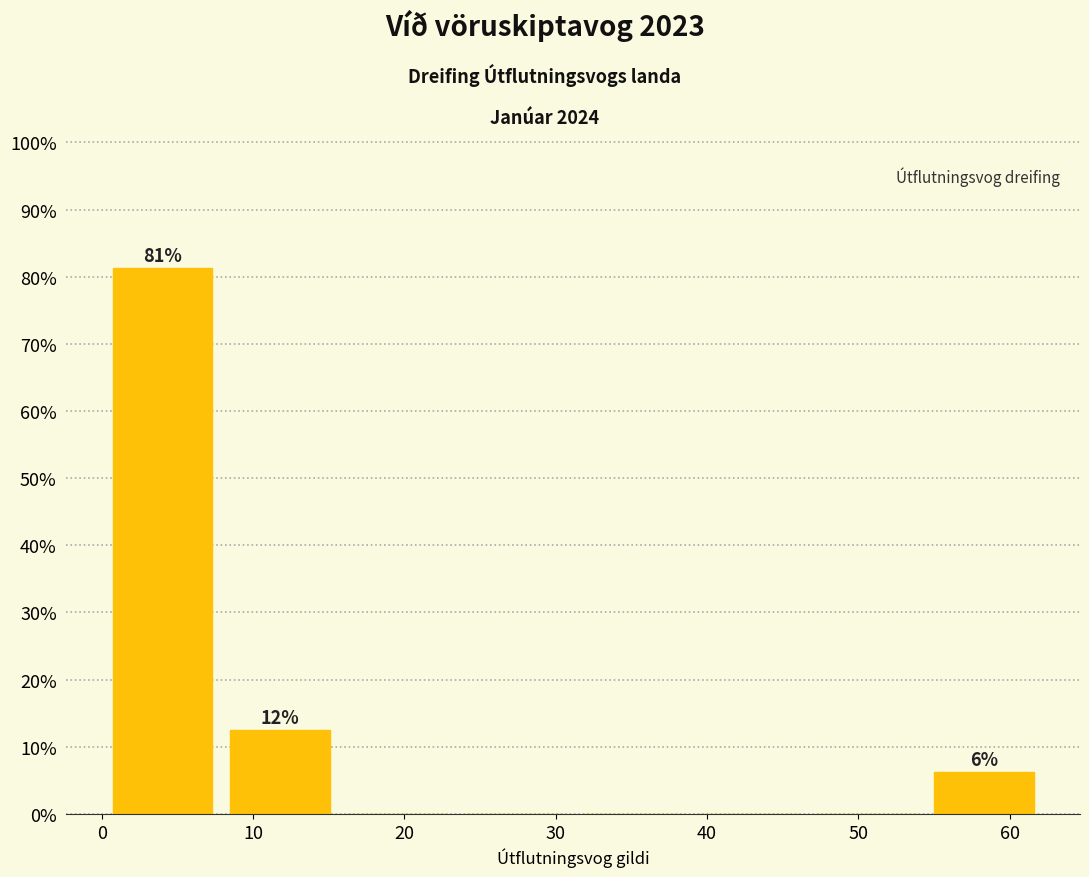

Over which range of the x-axis is the bar tallest?

0 to 8